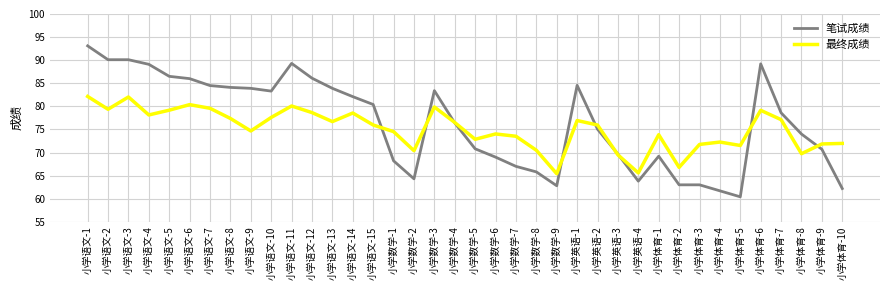

The 最终成绩 series shows 51.5 at 小学语文-4. True or false?

False